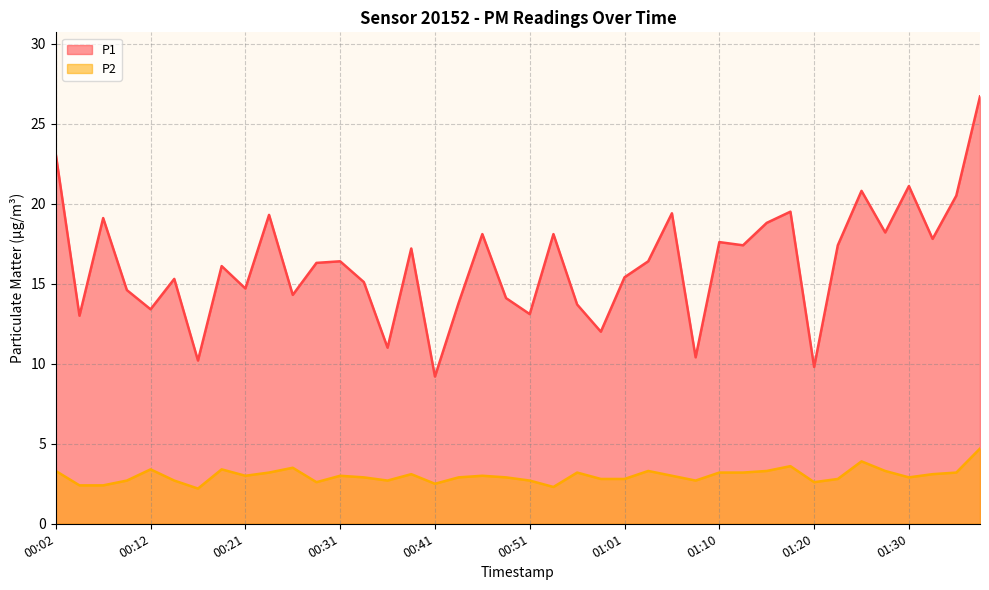

Between 01:03 and 01:23, which series saw the biggest shift?

P1